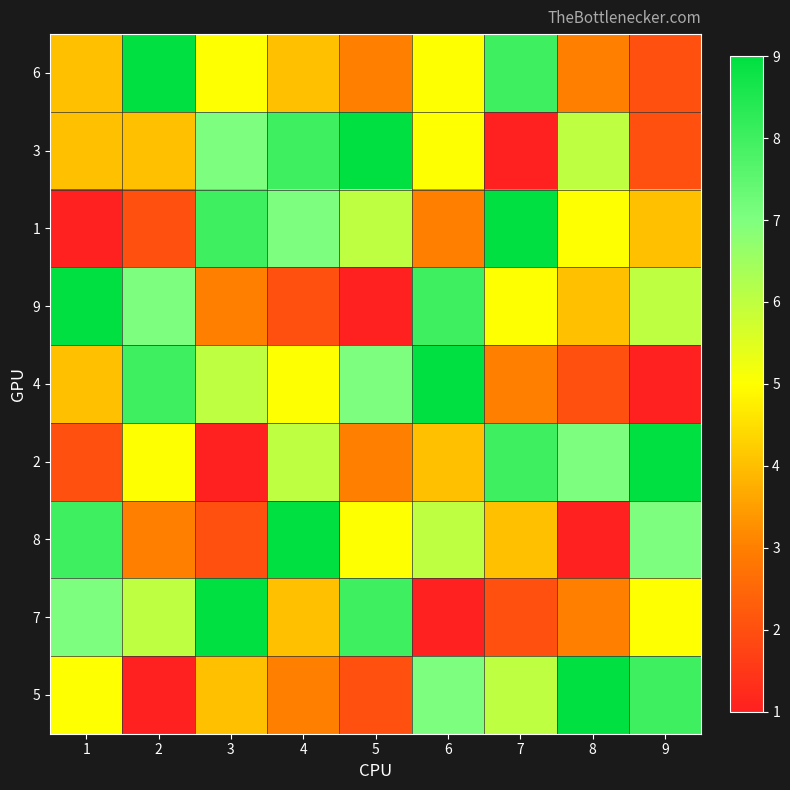

Between 9 and 6, which is larger?

6